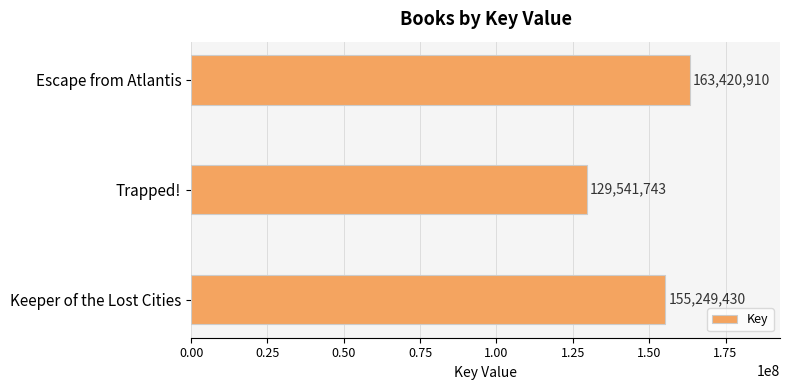

What is the change in value from Escape from Atlantis to Keeper of the Lost Cities?

-8171480